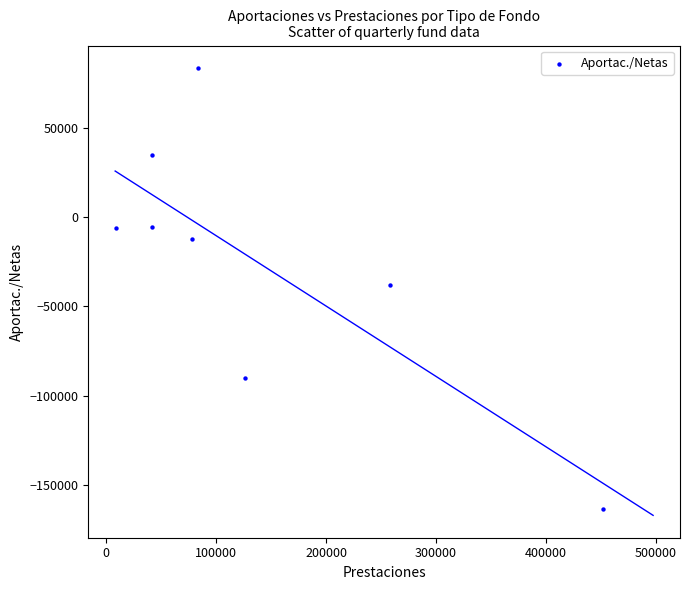

What is the range of Y values (max minus min)?

247139